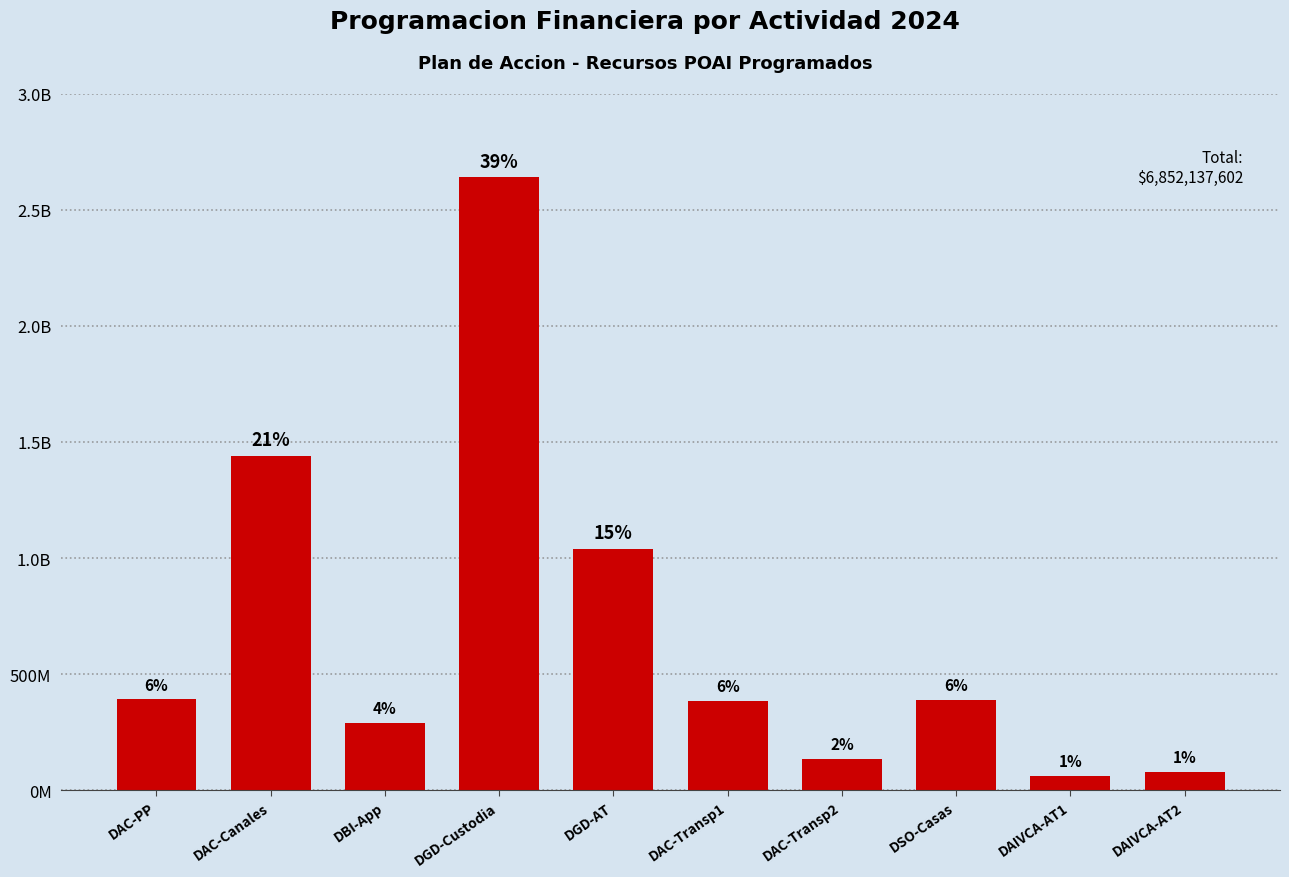

Rank the categories by value from highest to lowest.

DGD-Custodia, DAC-Canales, DGD-AT, DAC-PP, DSO-Casas, DAC-Transp1, DBI-App, DAC-Transp2, DAIVCA-AT2, DAIVCA-AT1